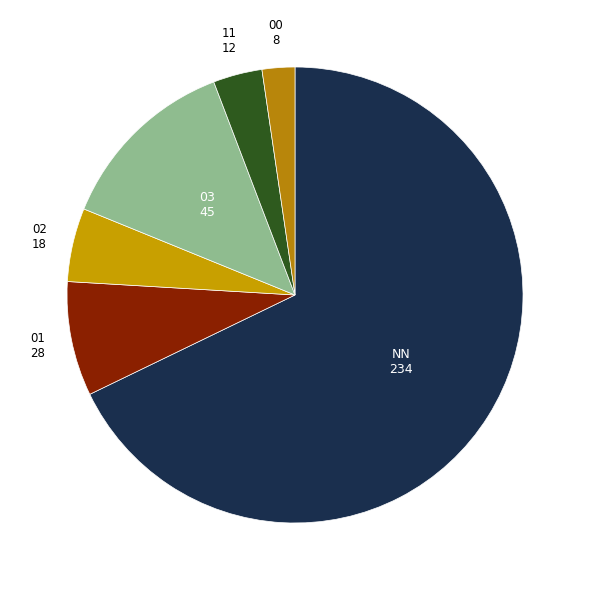

What is the smallest slice in the pie chart?

00